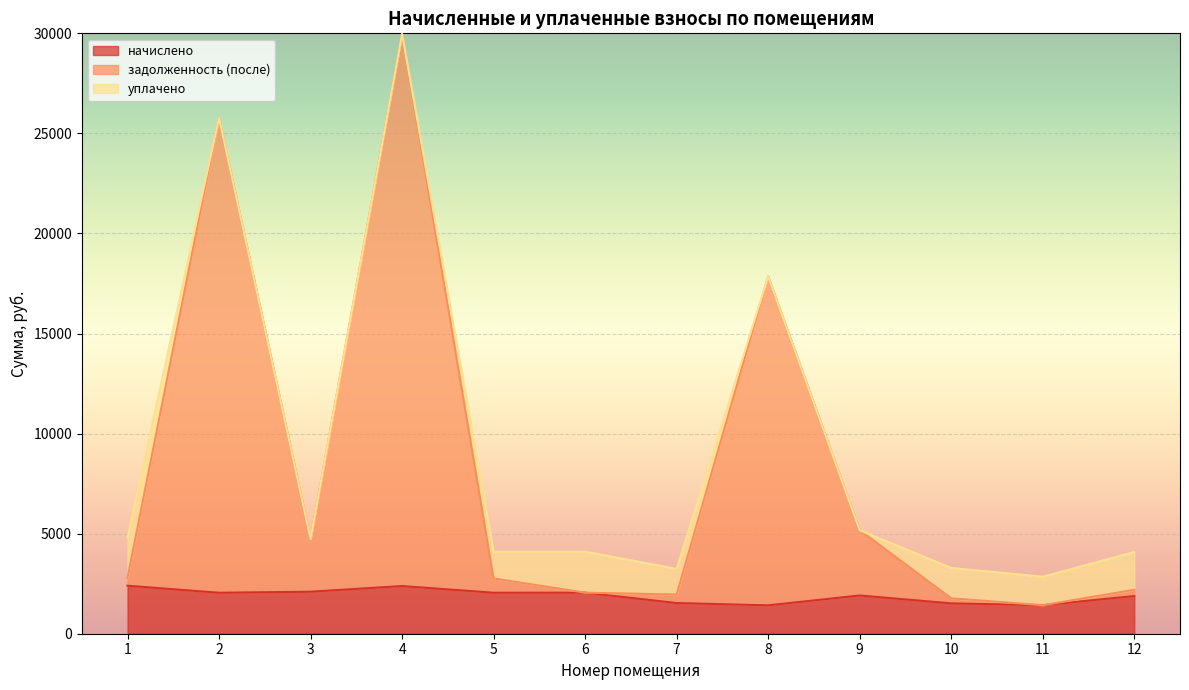

What is the maximum value for начислено?

2397.7